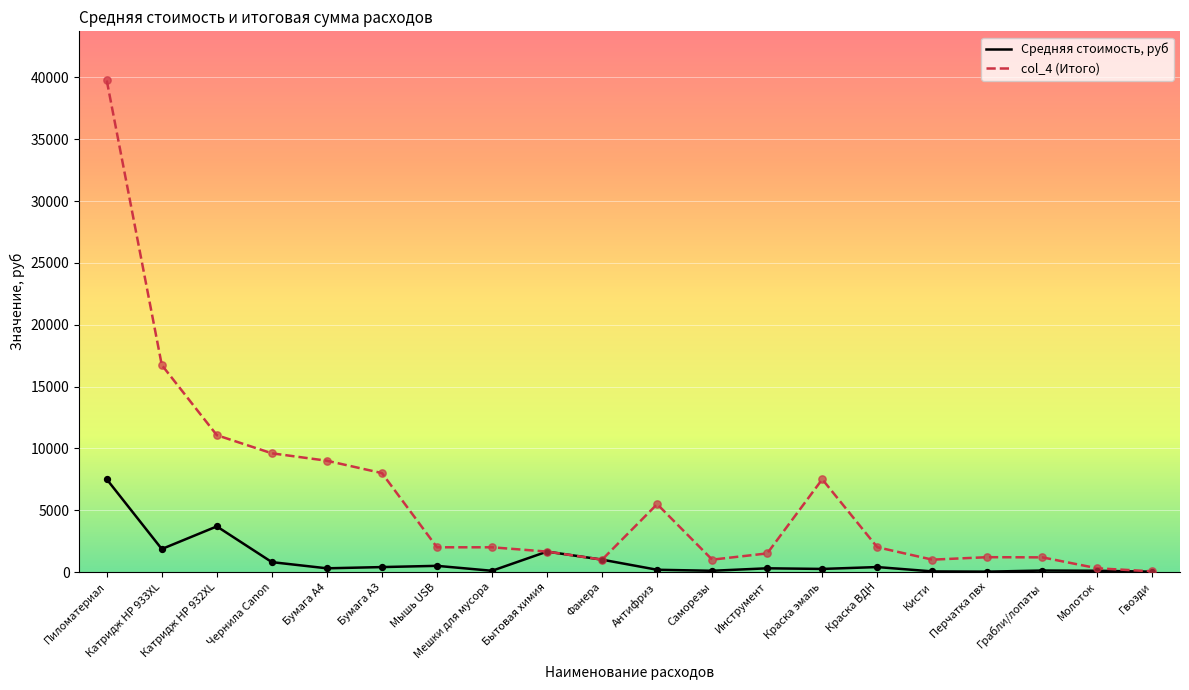

At which category is the sum across all series the highest?

Пиломатериал